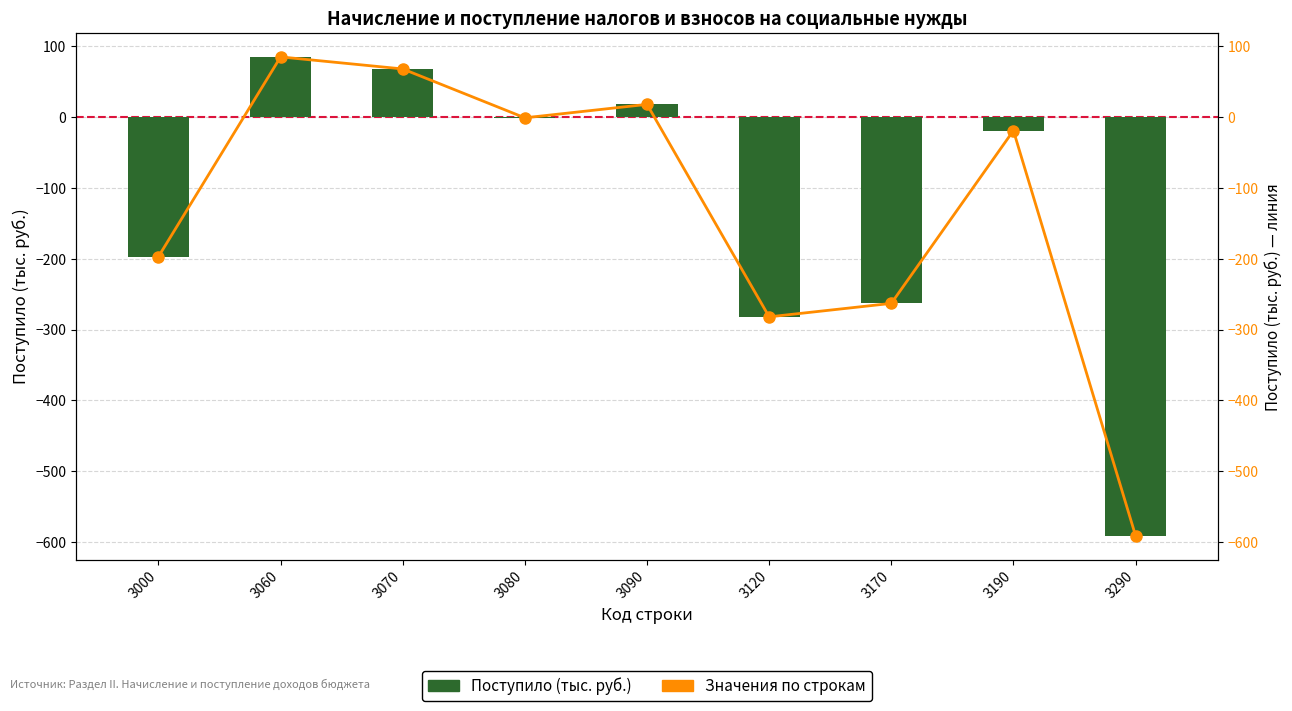

What is the maximum value for Поступило?

85